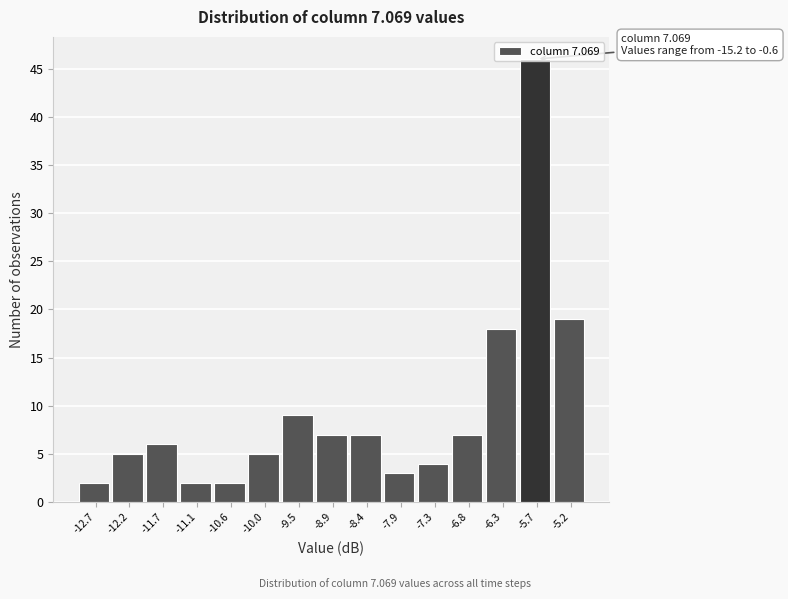

Over which range of the x-axis is the bar tallest?

-5.98 to -5.44